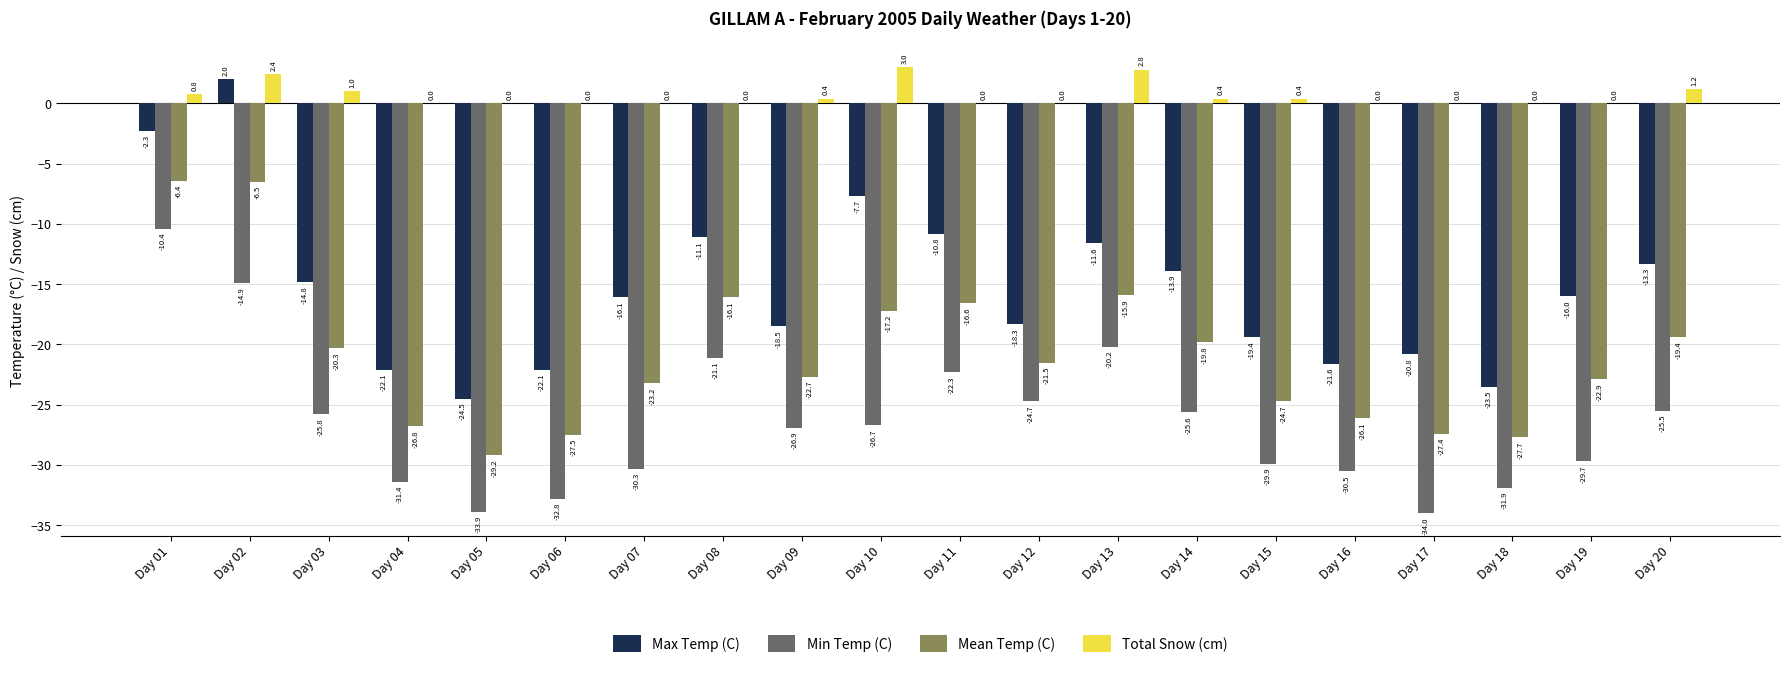

At which label is Max Temp (C) closest to -11?

Day 08